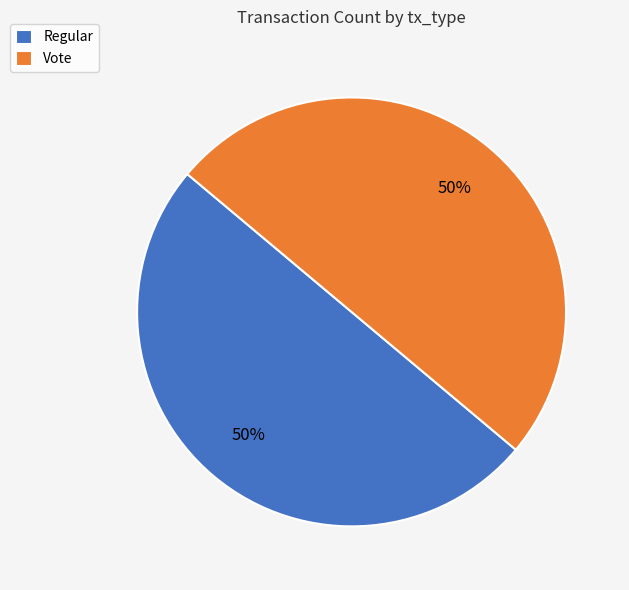

To the nearest percent, what is the average slice percentage?

50%